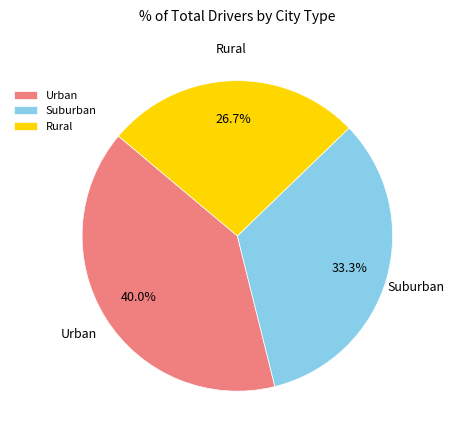

How much of the chart is everything except Suburban?

66.7%